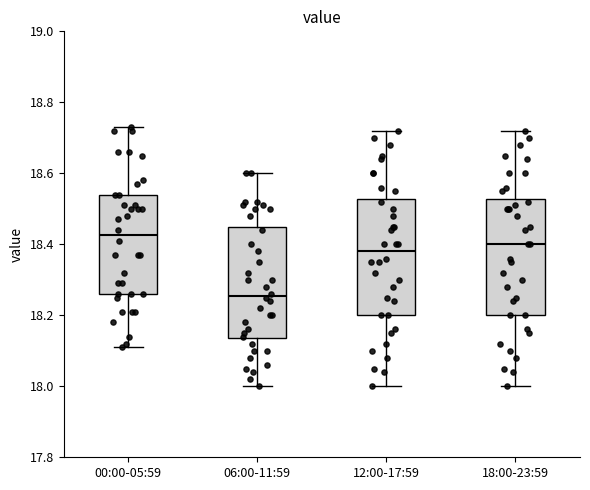

Reading left to right, transcribe this box plot: for each box, give where its median line is, the range the box spans, and where its two whiskers end, as read against the y-axis. The values are not printed on the chart, so give them approximately, as read against the axis.

00:00-05:59: median 18.42, box 18.26 to 18.54, whiskers 18.12 to 18.74
06:00-11:59: median 18.26, box 18.14 to 18.46, whiskers 18.00 to 18.60
12:00-17:59: median 18.38, box 18.20 to 18.52, whiskers 18.00 to 18.72
18:00-23:59: median 18.40, box 18.20 to 18.52, whiskers 18.00 to 18.72